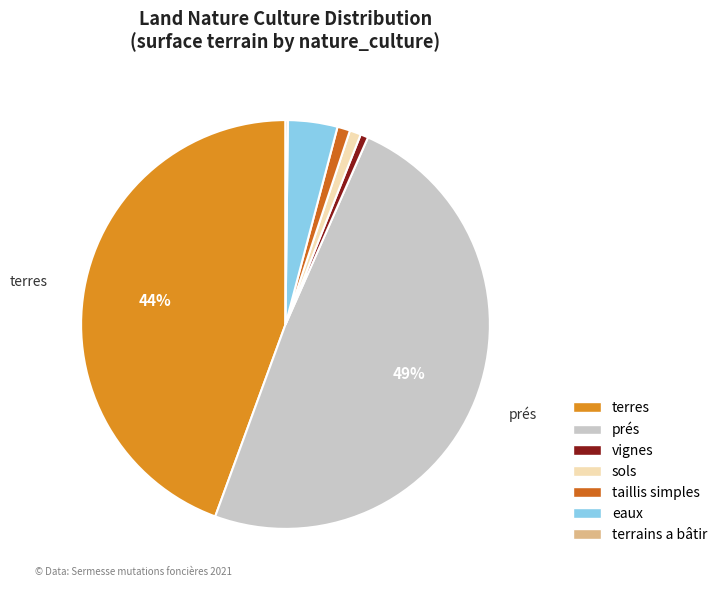

Which has a higher value, eaux or prés?

prés